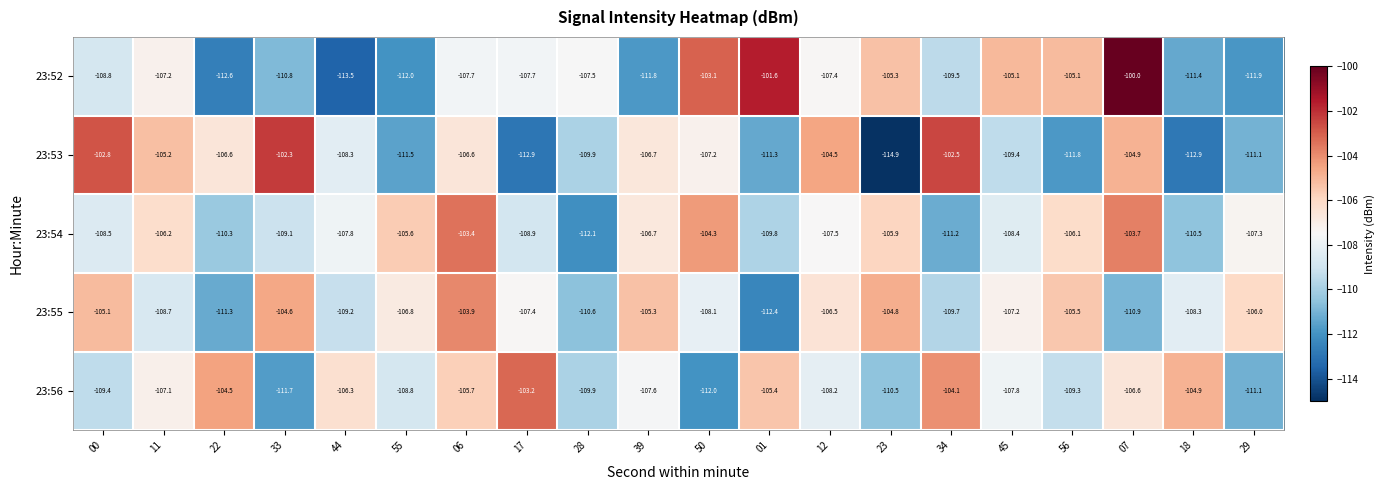

What is the sum of all 23:54 values?

-2153.3